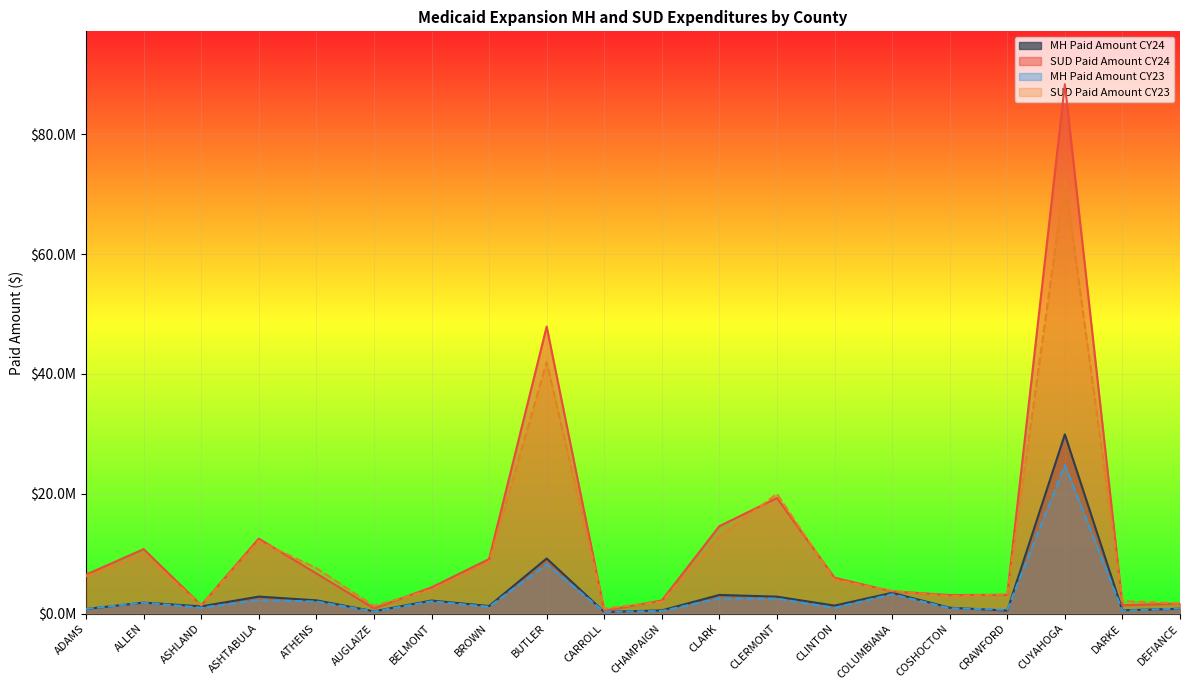

At how many categories does at least one series exceed 15817925?

3